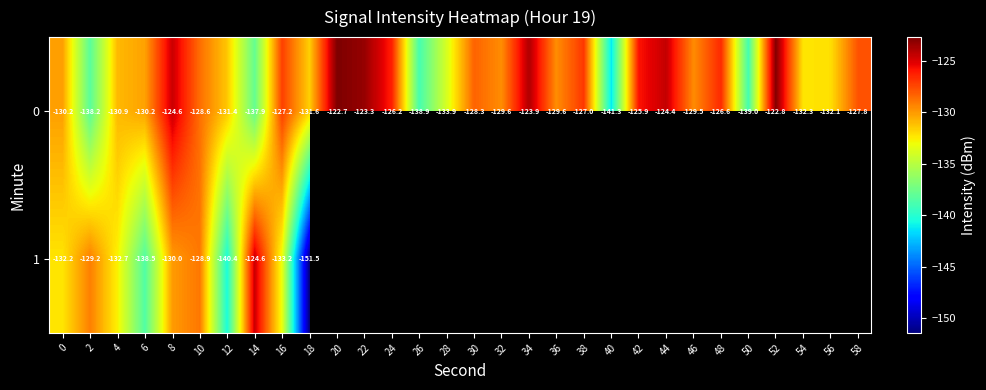

Rank the categories by 1 value from lowest to highest.

18, 12, 6, 16, 4, 0, 8, 2, 10, 14, 20, 22, 24, 26, 28, 30, 32, 34, 36, 38, 40, 42, 44, 46, 48, 50, 52, 54, 56, 58